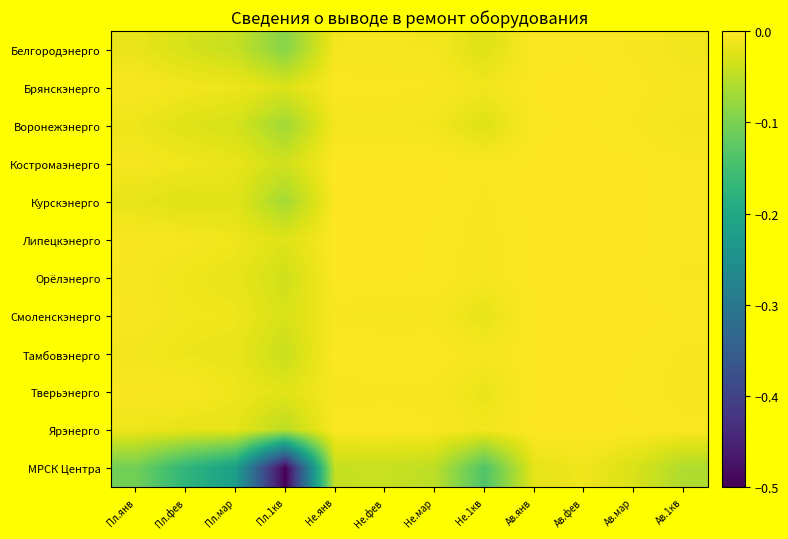

What is the total value across all series at Не.янв?

-0.1